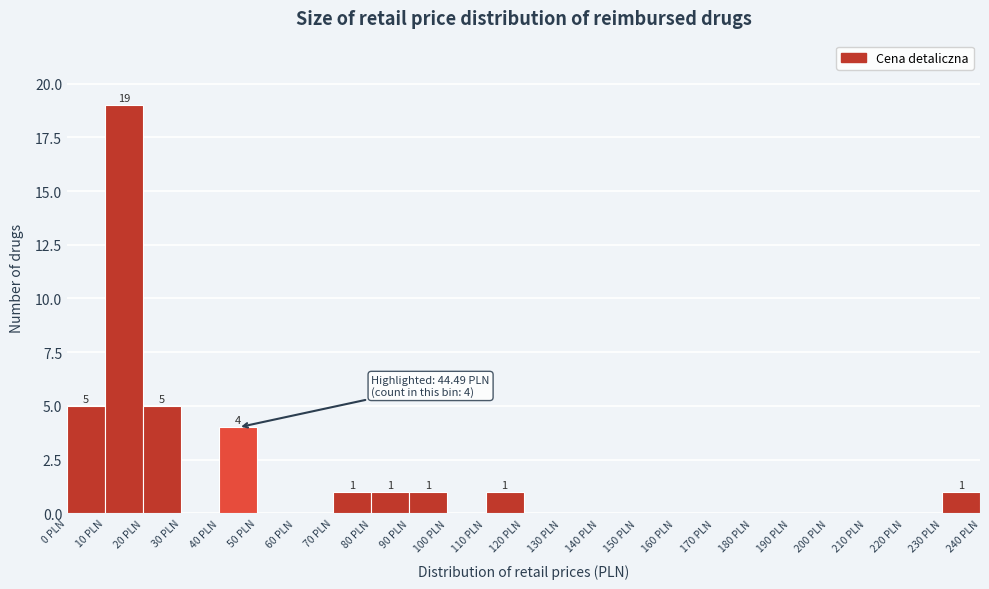

Which range on the x-axis has the tallest bar?

10 to 20